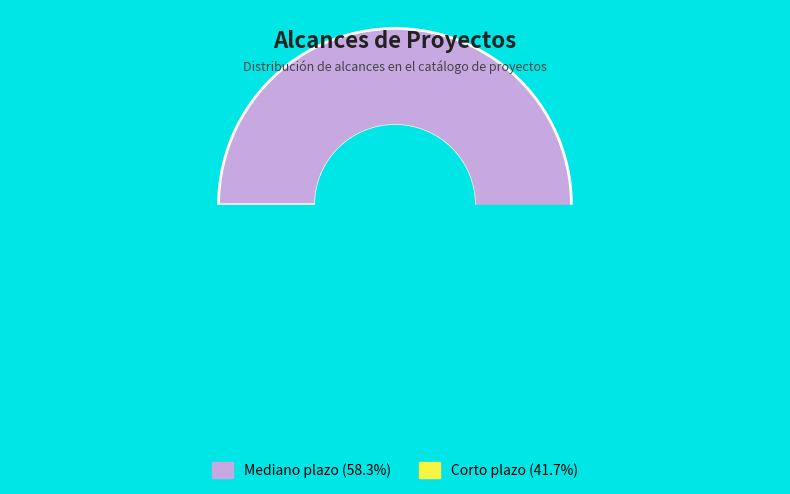

Is Mediano plazo the majority of the pie?

Yes